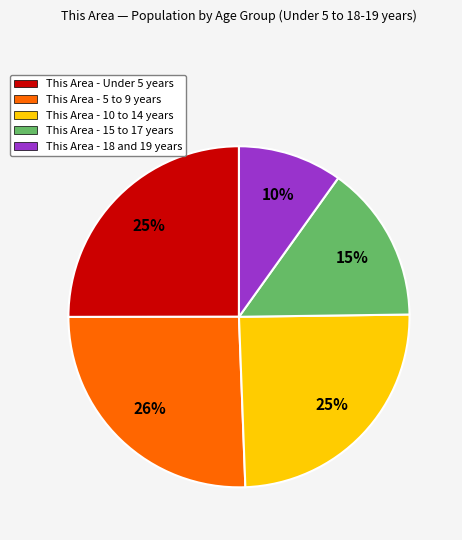

To the nearest percent, what is the average slice percentage?

20%